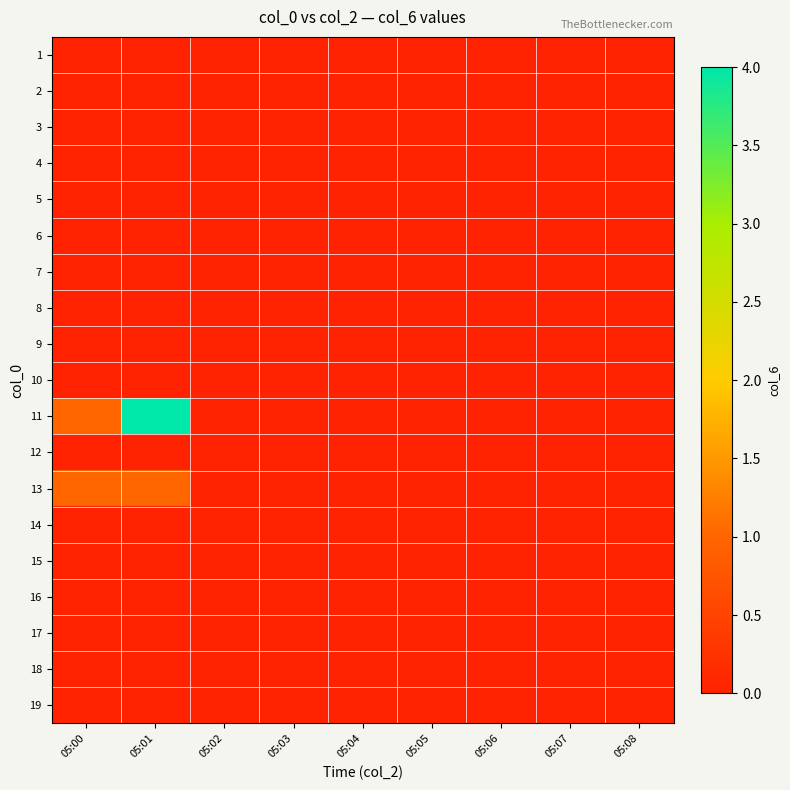

Reading right to left, extract all data points from this chart.

1: 05:08=0	05:07=0	05:06=0	05:05=0	05:04=0	05:03=0	05:02=0	05:01=0	05:00=0
2: 05:08=0	05:07=0	05:06=0	05:05=0	05:04=0	05:03=0	05:02=0	05:01=0	05:00=0
3: 05:08=0	05:07=0	05:06=0	05:05=0	05:04=0	05:03=0	05:02=0	05:01=0	05:00=0
4: 05:08=0	05:07=0	05:06=0	05:05=0	05:04=0	05:03=0	05:02=0	05:01=0	05:00=0
5: 05:08=0	05:07=0	05:06=0	05:05=0	05:04=0	05:03=0	05:02=0	05:01=0	05:00=0
6: 05:08=0	05:07=0	05:06=0	05:05=0	05:04=0	05:03=0	05:02=0	05:01=0	05:00=0
7: 05:08=0	05:07=0	05:06=0	05:05=0	05:04=0	05:03=0	05:02=0	05:01=0	05:00=0
8: 05:08=0	05:07=0	05:06=0	05:05=0	05:04=0	05:03=0	05:02=0	05:01=0	05:00=0
9: 05:08=0	05:07=0	05:06=0	05:05=0	05:04=0	05:03=0	05:02=0	05:01=0	05:00=0
10: 05:08=0	05:07=0	05:06=0	05:05=0	05:04=0	05:03=0	05:02=0	05:01=0	05:00=0
11: 05:08=0	05:07=0	05:06=0	05:05=0	05:04=0	05:03=0	05:02=0	05:01=4	05:00=1
12: 05:08=0	05:07=0	05:06=0	05:05=0	05:04=0	05:03=0	05:02=0	05:01=0	05:00=0
13: 05:08=0	05:07=0	05:06=0	05:05=0	05:04=0	05:03=0	05:02=0	05:01=1	05:00=1
14: 05:08=0	05:07=0	05:06=0	05:05=0	05:04=0	05:03=0	05:02=0	05:01=0	05:00=0
15: 05:08=0	05:07=0	05:06=0	05:05=0	05:04=0	05:03=0	05:02=0	05:01=0	05:00=0
16: 05:08=0	05:07=0	05:06=0	05:05=0	05:04=0	05:03=0	05:02=0	05:01=0	05:00=0
17: 05:08=0	05:07=0	05:06=0	05:05=0	05:04=0	05:03=0	05:02=0	05:01=0	05:00=0
18: 05:08=0	05:07=0	05:06=0	05:05=0	05:04=0	05:03=0	05:02=0	05:01=0	05:00=0
19: 05:08=0	05:07=0	05:06=0	05:05=0	05:04=0	05:03=0	05:02=0	05:01=0	05:00=0